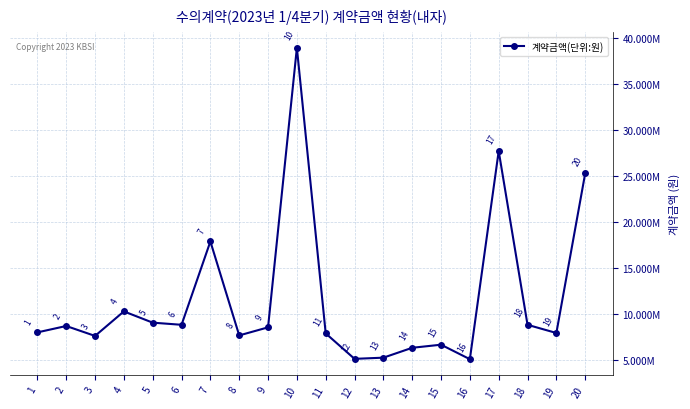

Where is the first local minimum?

3